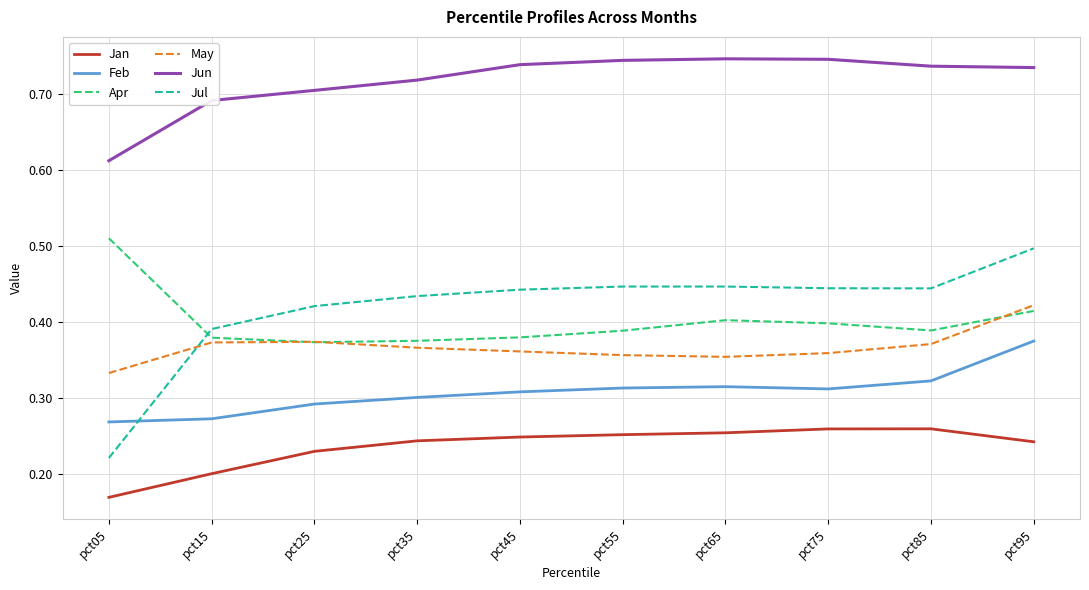

What are all the series names shown in the legend?

Jan, Feb, Apr, May, Jun, Jul